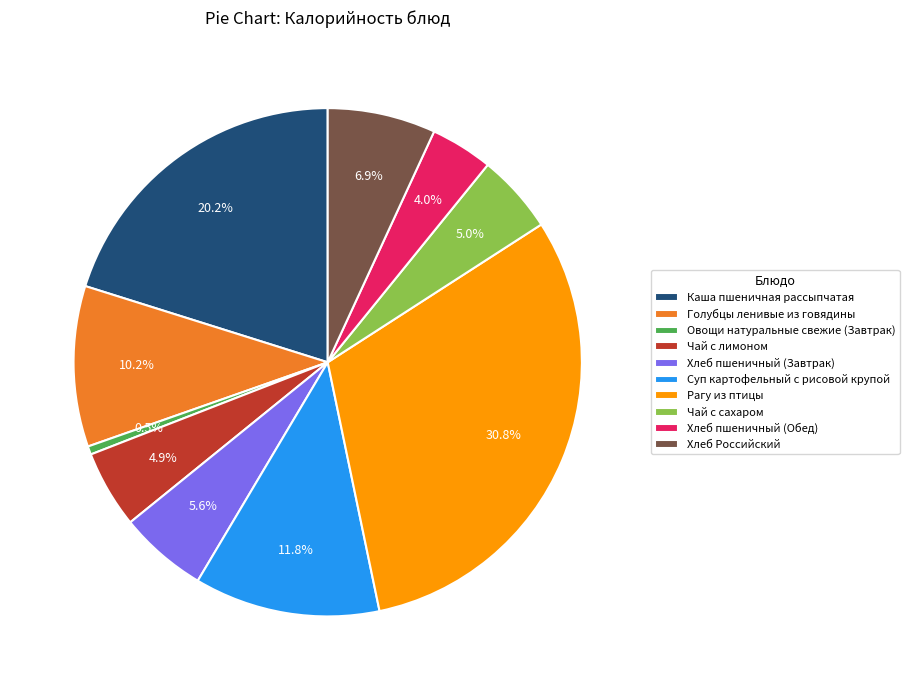

What percentage is the Хлеб пшеничный (Обед) slice, to the nearest percent?

4%